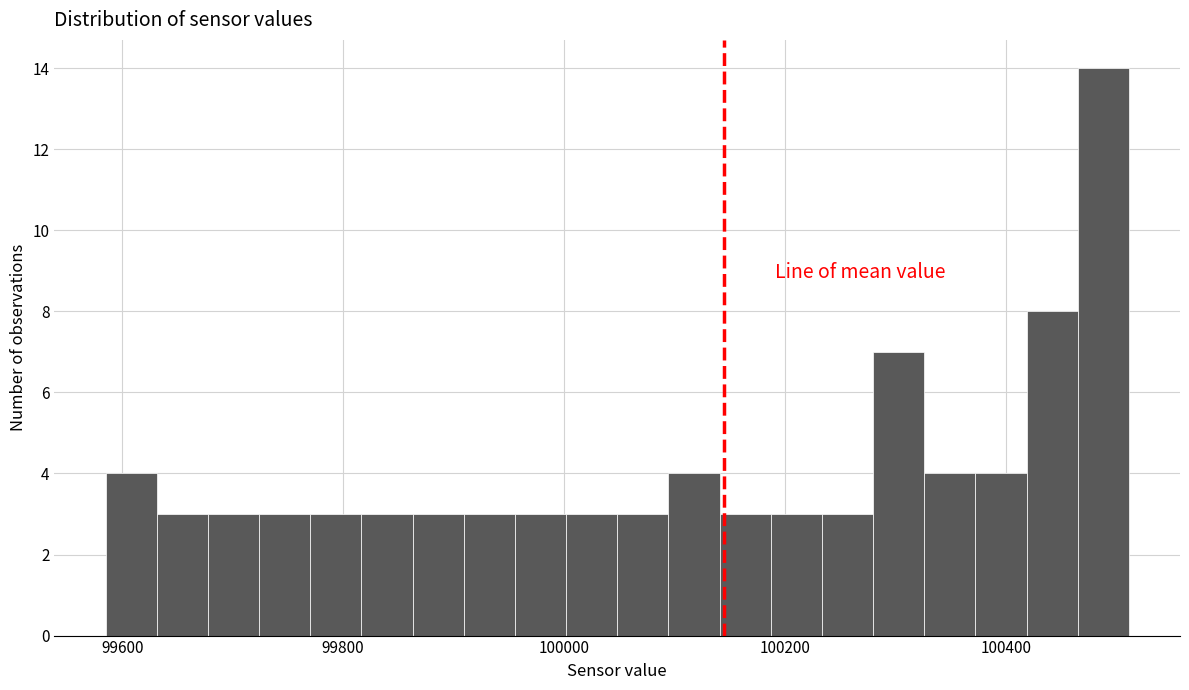

Read against the x-axis, roughly where is the centre of the tallest bar?

100480